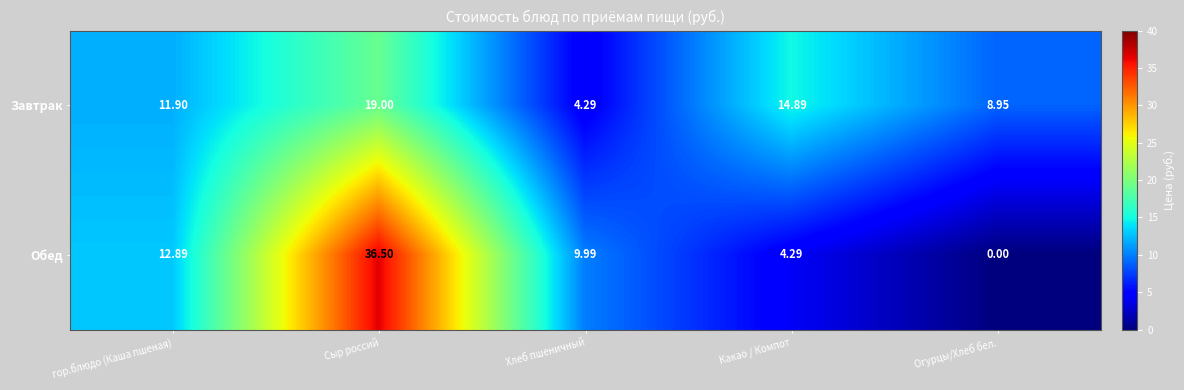

At which category is the sum across all series the highest?

Сыр россий